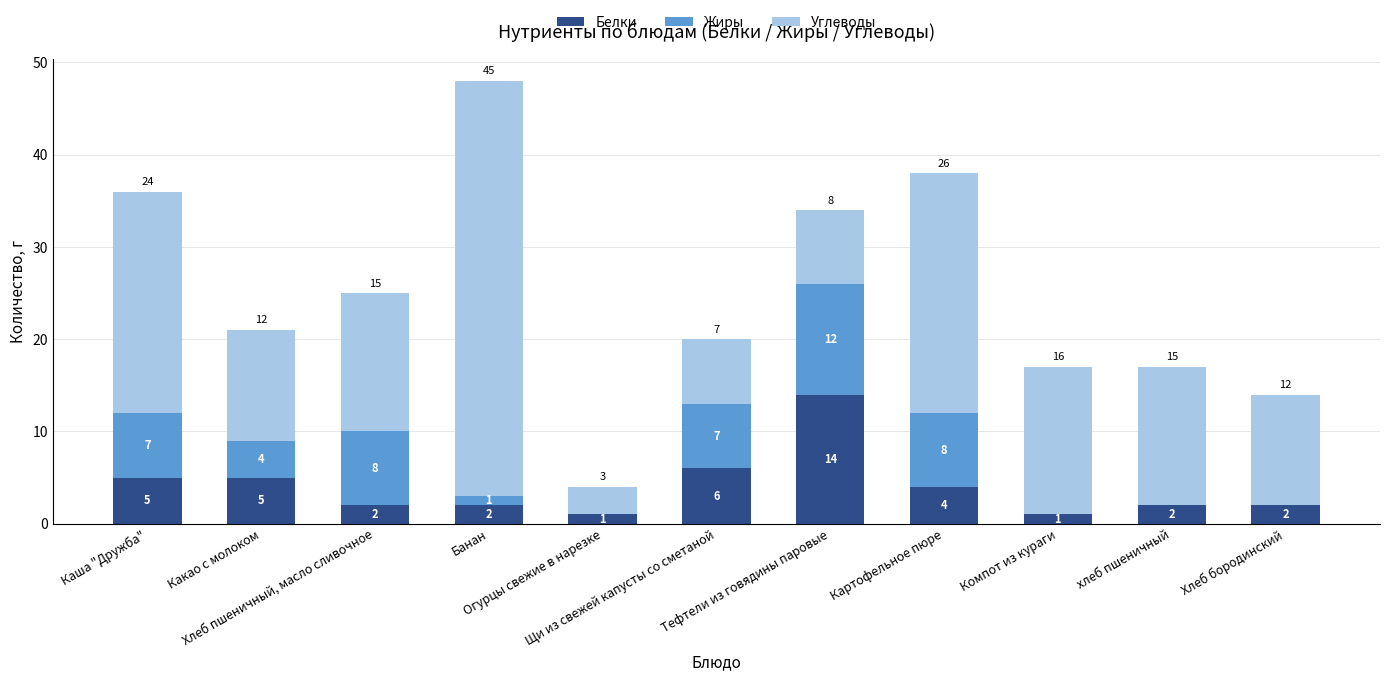

What is the maximum value for Белки?

14